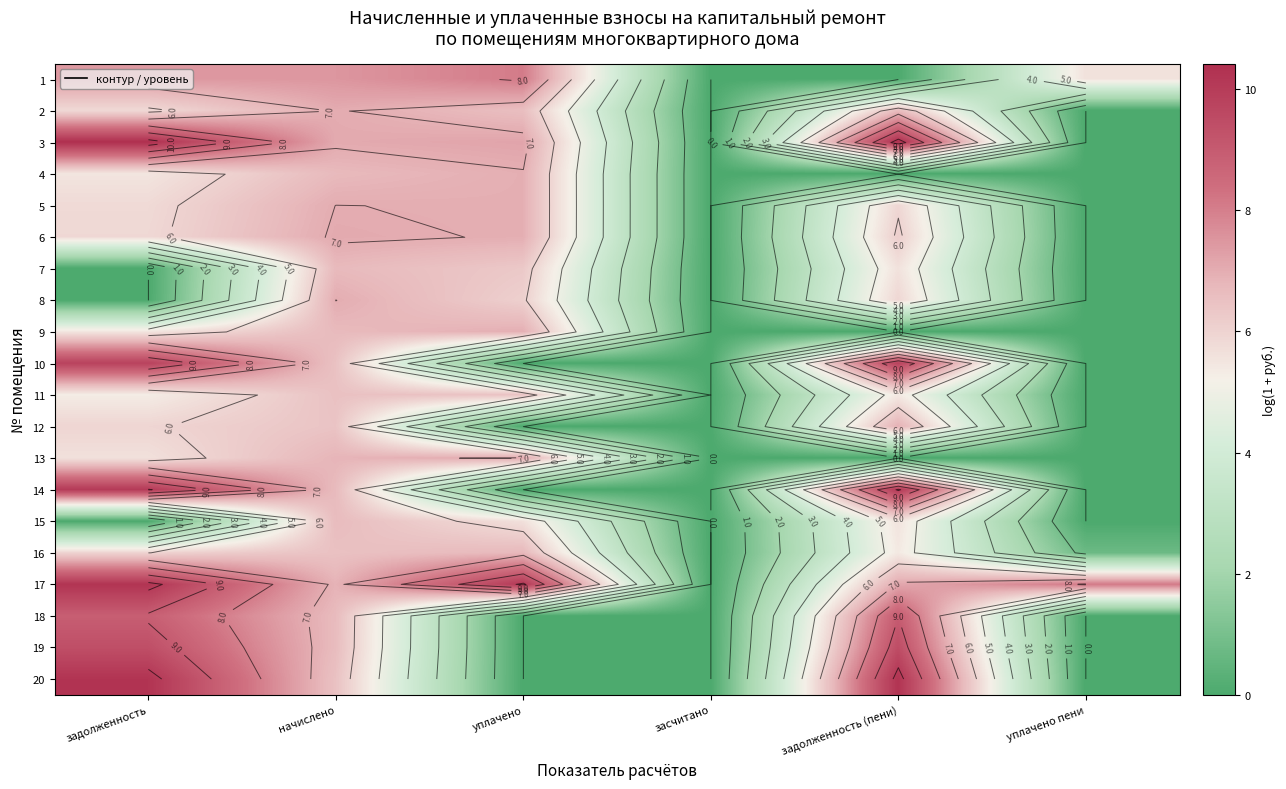

How many data points in 15 are less than 5?

3